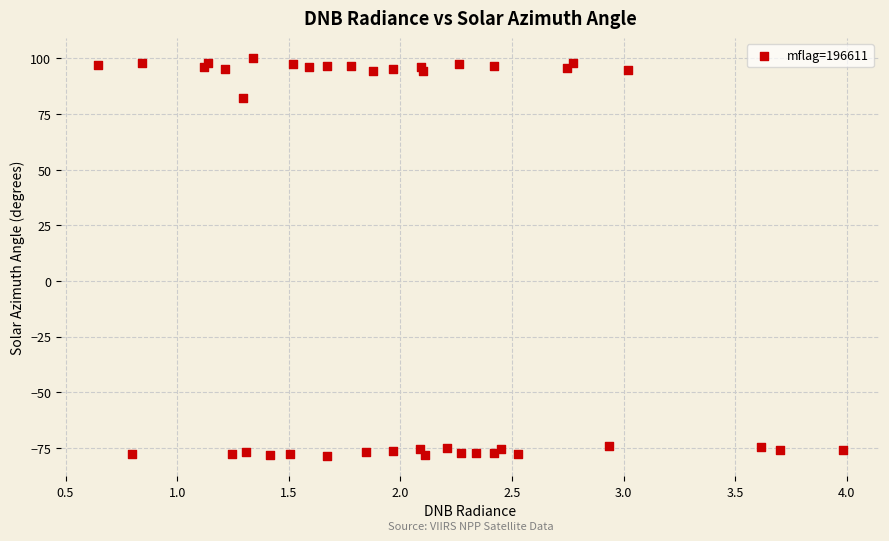

What Y value in the scatter plot is closest to 10?

82.4